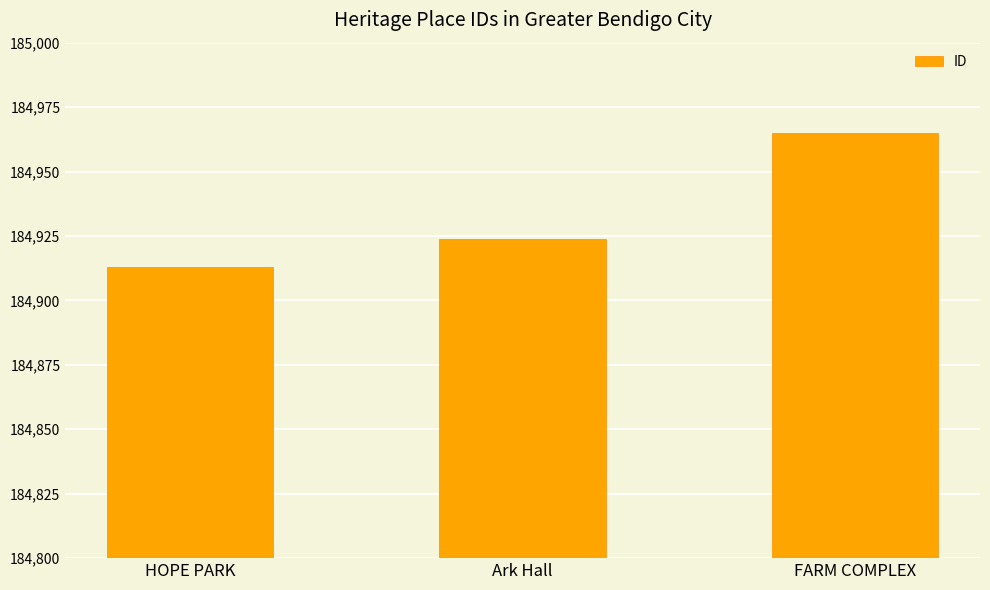

Is it true that the value at HOPE PARK is 184913?

True